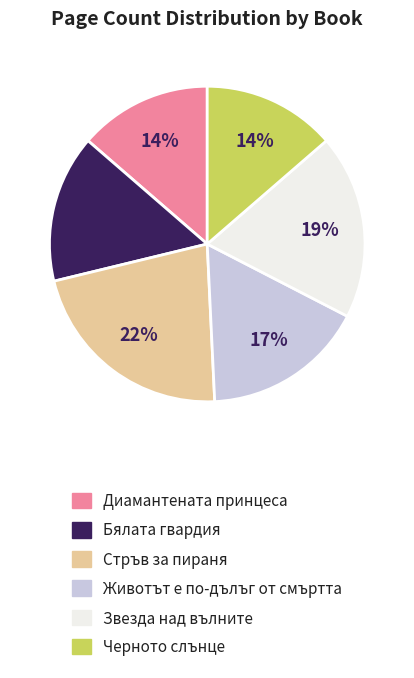

Which slice is the largest?

Стръв за пираня